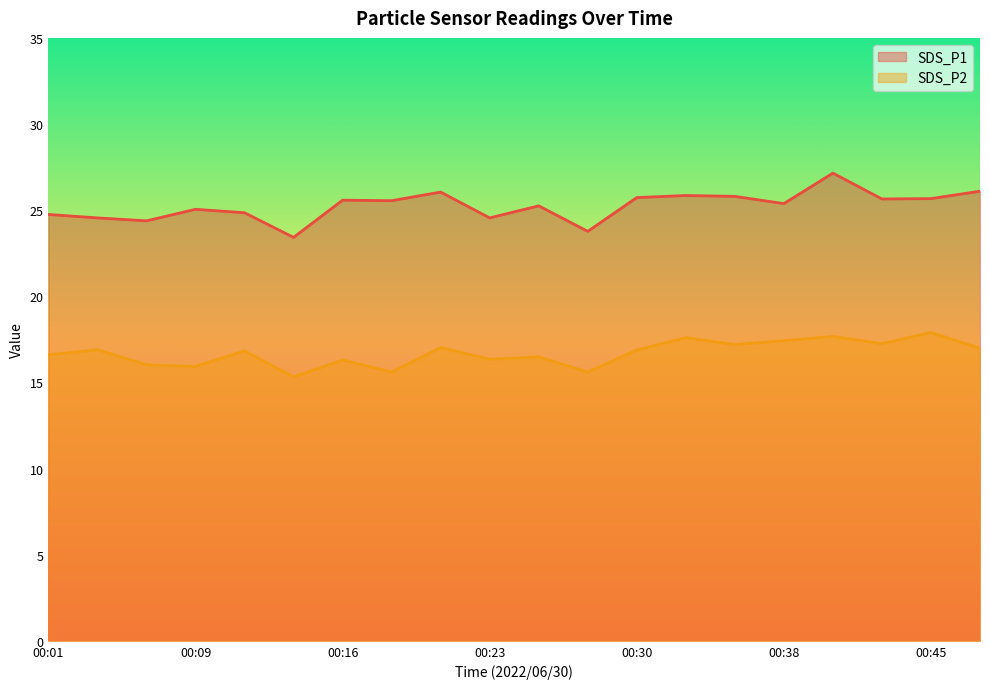

Is it true that SDS_P2 equals 16.8 at 00:11?

True